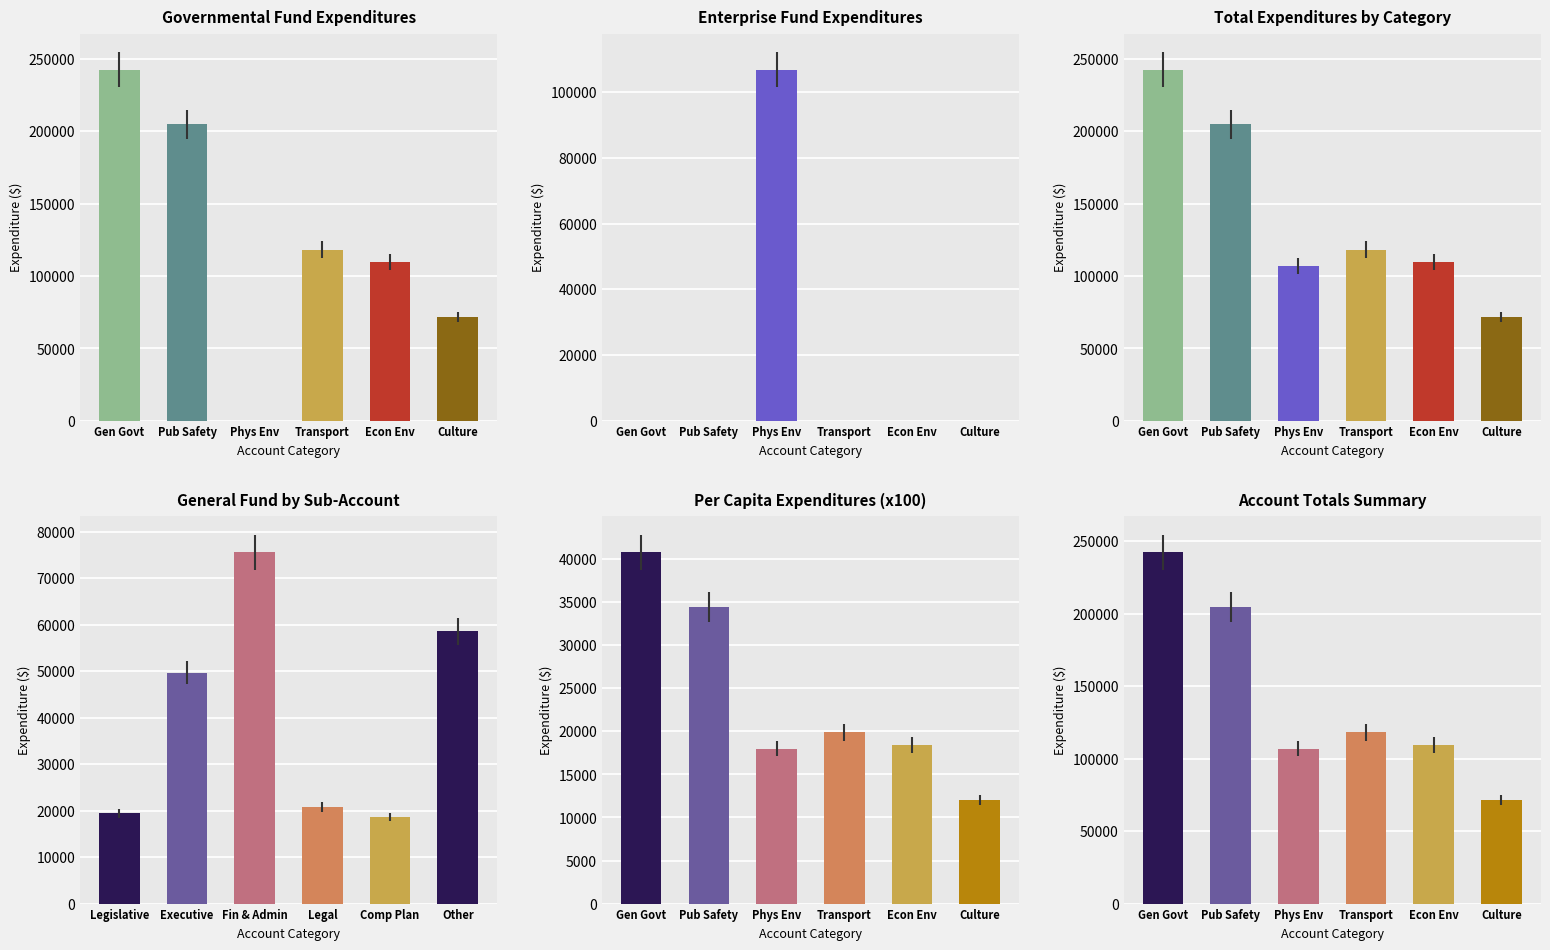

Reading right to left, list all the values displayed in this chart.

Governmental Fund Expenditures: 71523	109557	118141	0	204630	242436
Enterprise Fund Expenditures: 0	0	0	106861	0	0
Total Expenditures by Category: 71523	109557	118141	106861	204630	242436
General Fund by Sub-Account: 58502	18580	20750	75544	49680	19380
Per Capita Expenditures (x100): 12041	18444	19889	17990	34449	40814
Account Totals Summary: 71523	109557	118141	106861	204630	242436